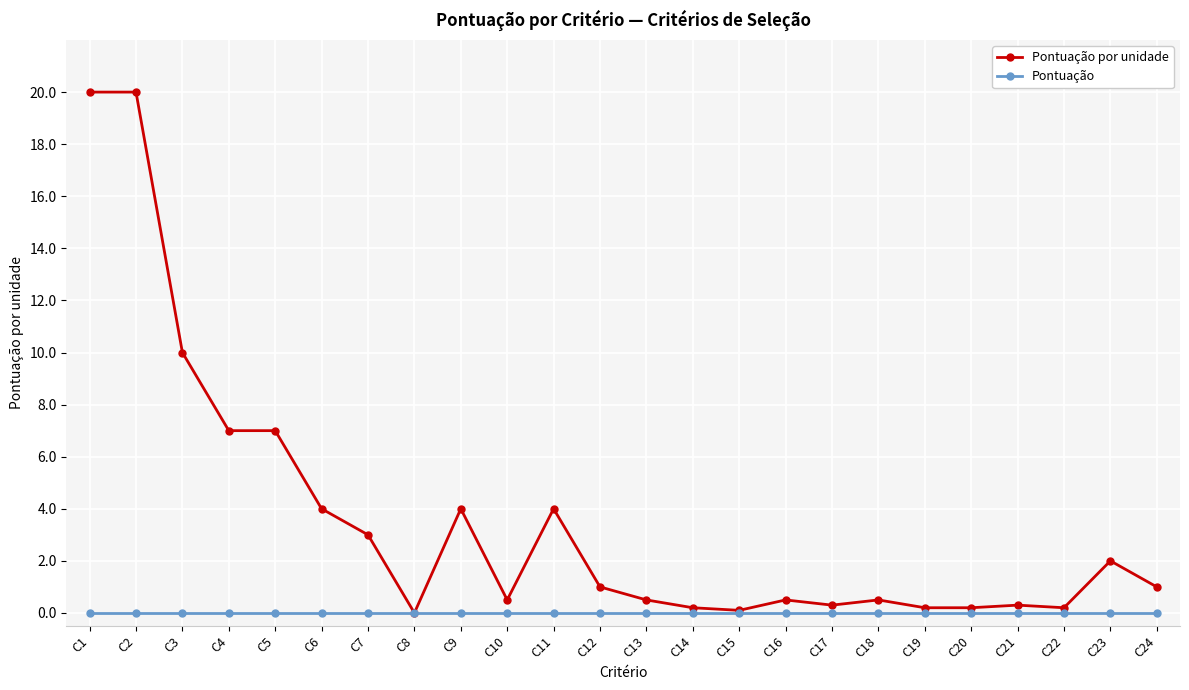

Which series has the largest total across all categories?

Pontuação por unidade